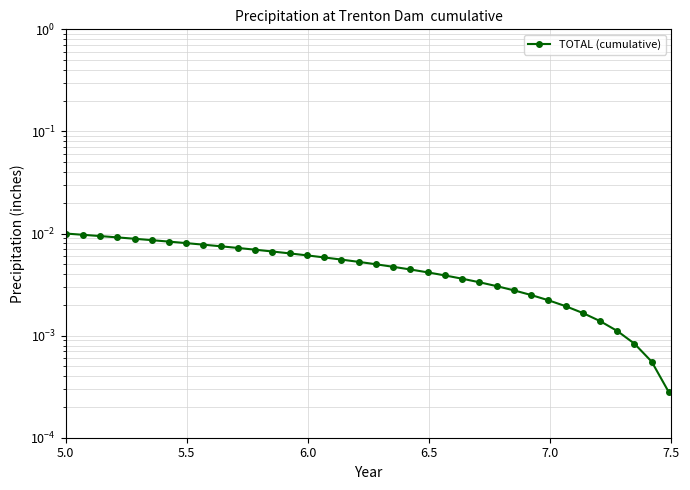

The chart shows a value of 0.0 at 20. True or false?

False